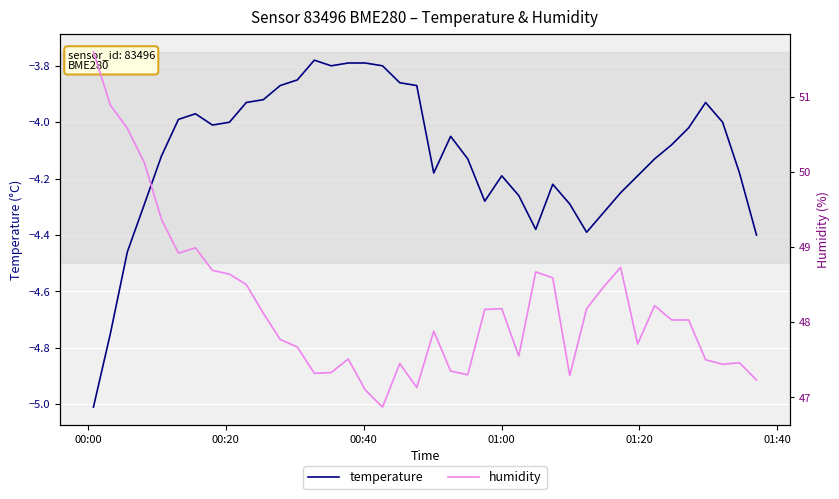

True or false: humidity has a value of 78.1 at 6.

False